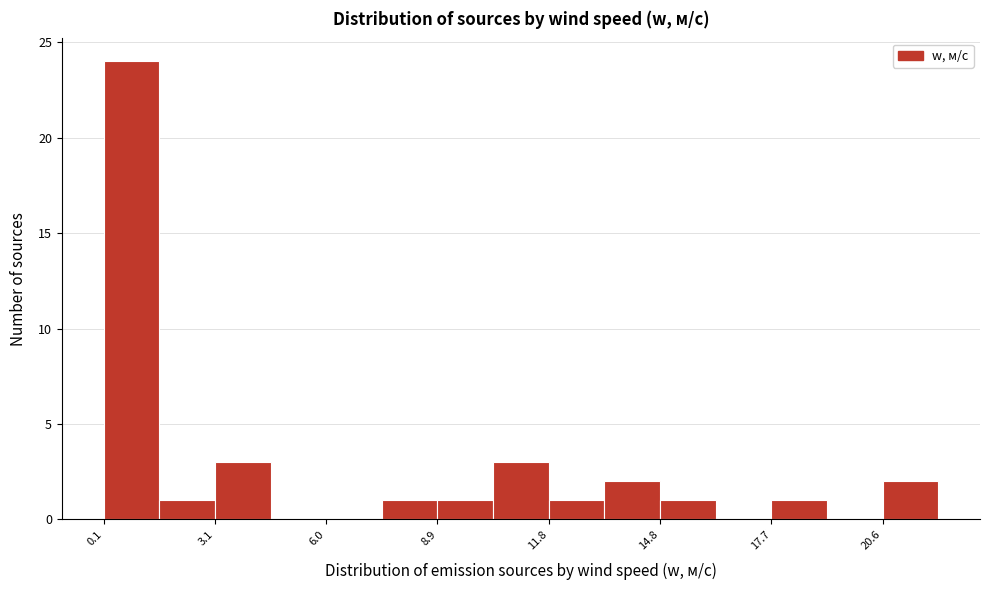

Read against the x-axis, roughly where is the centre of the tallest bar?

1.0